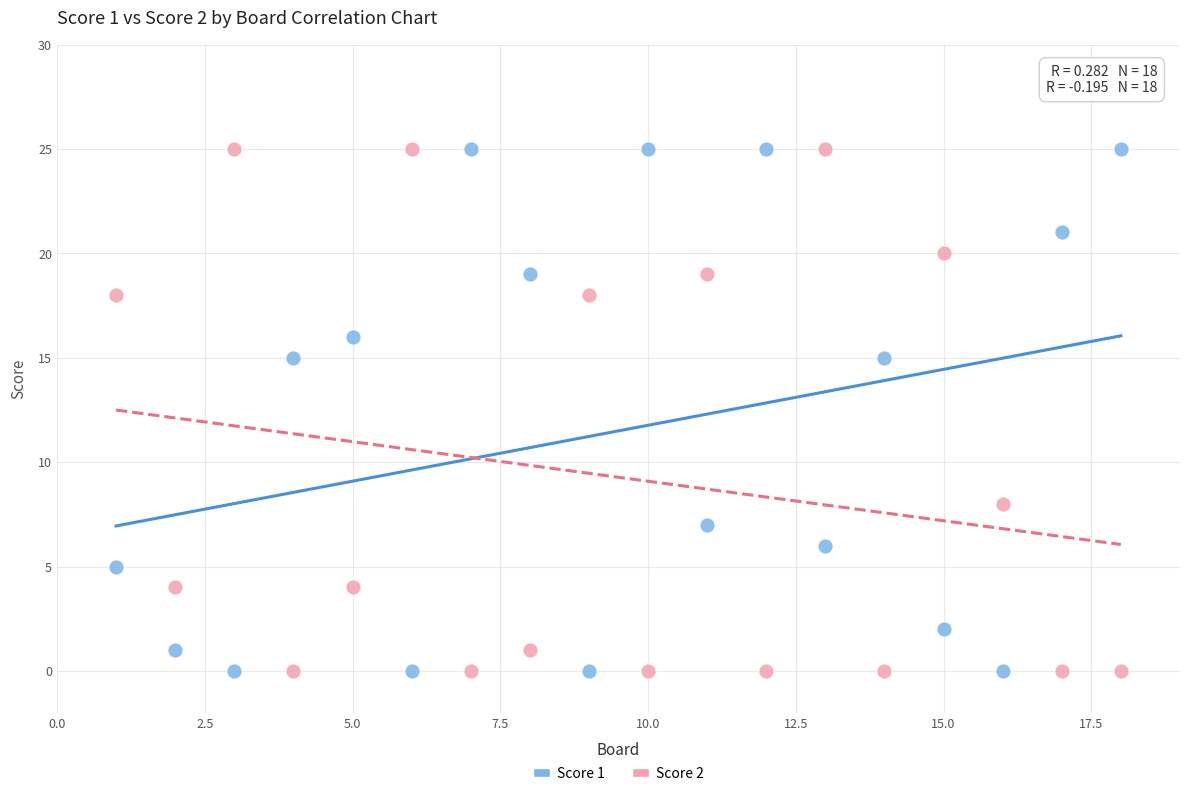

What is the X range (max minus min) for the scatter plot?

17